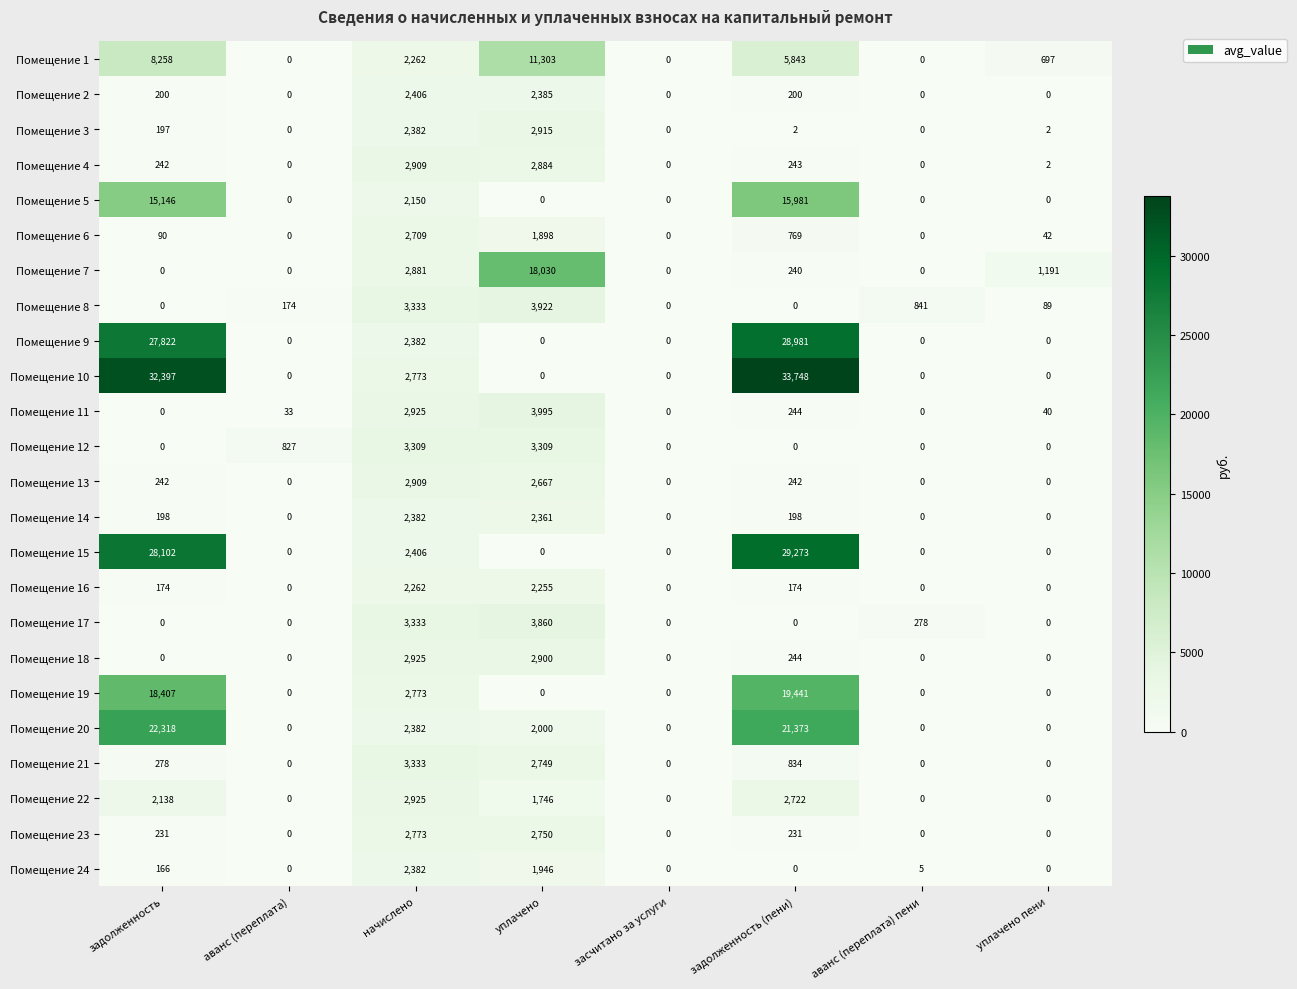

How many categories are shown in the chart?

8